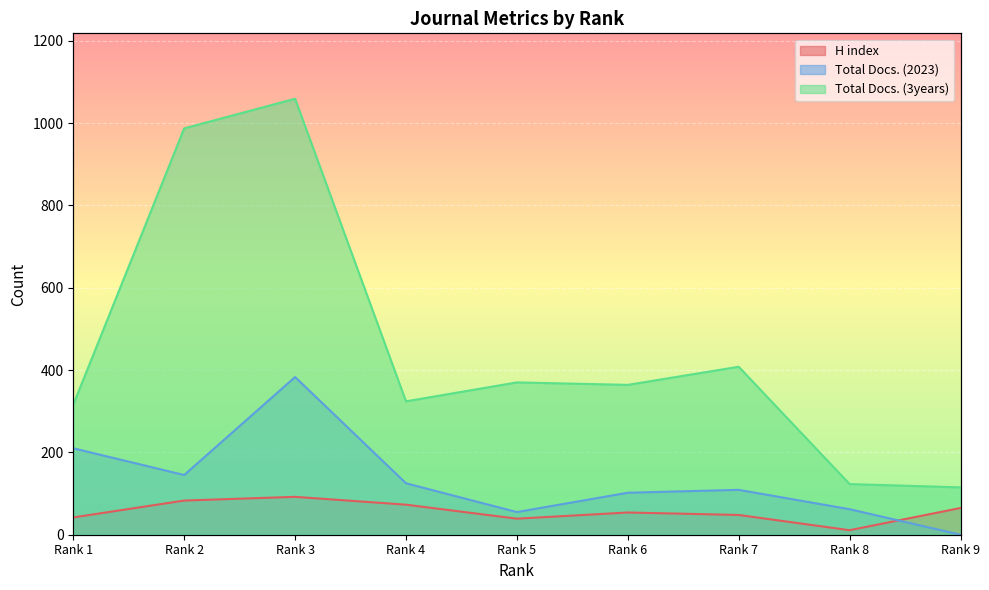

Rank the series by their average value, from highest to lowest.

Total Docs. (3years), Total Docs. (2023), H index